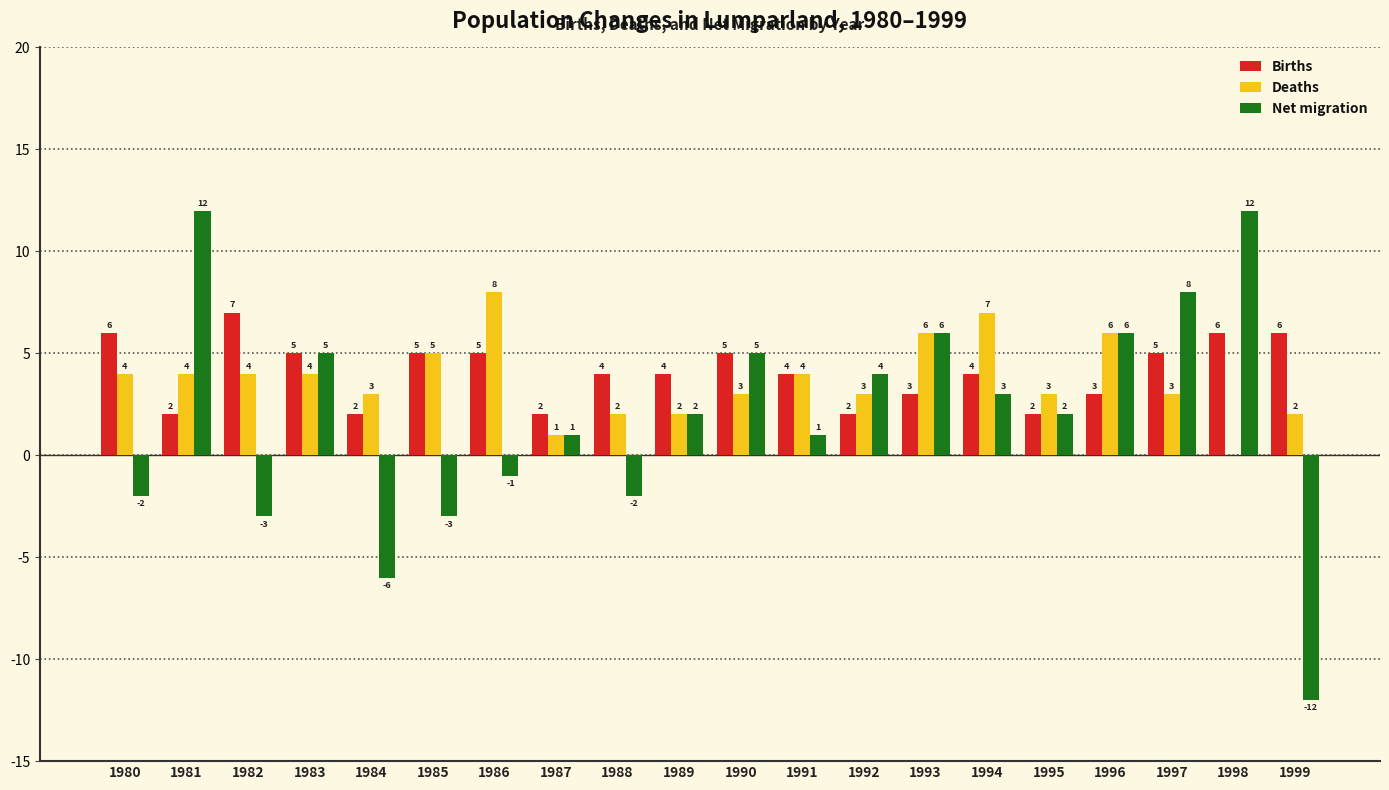

Are the bars horizontal?

No